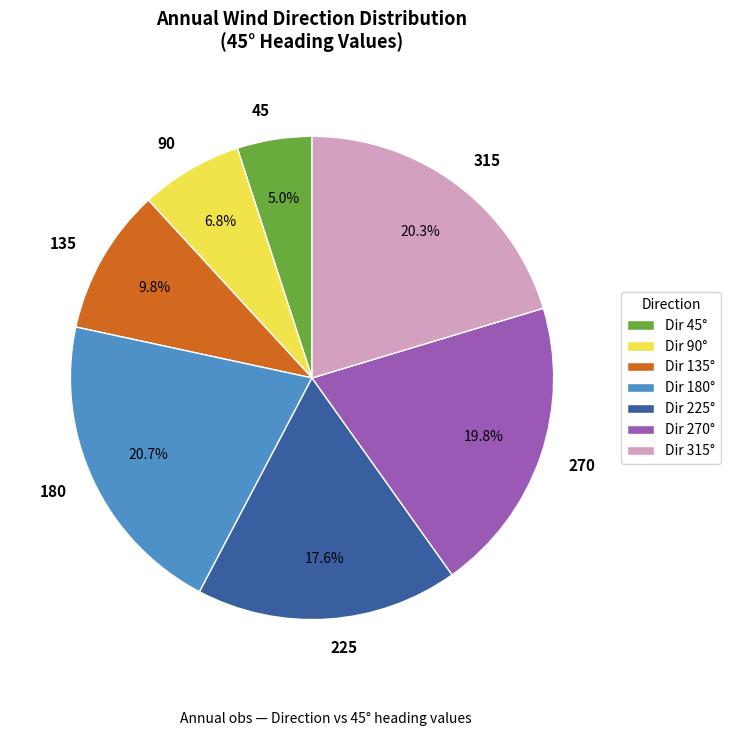

Do 45 and 225 together represent more than half of the pie?

No